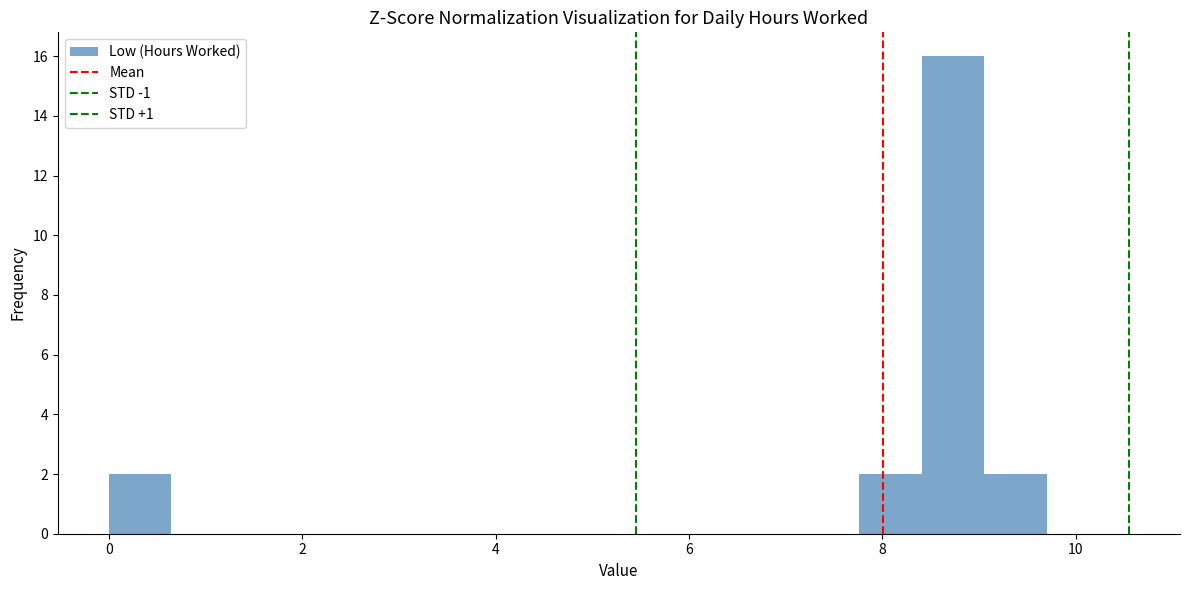

Read against the x-axis, roughly where is the centre of the tallest bar?

8.8